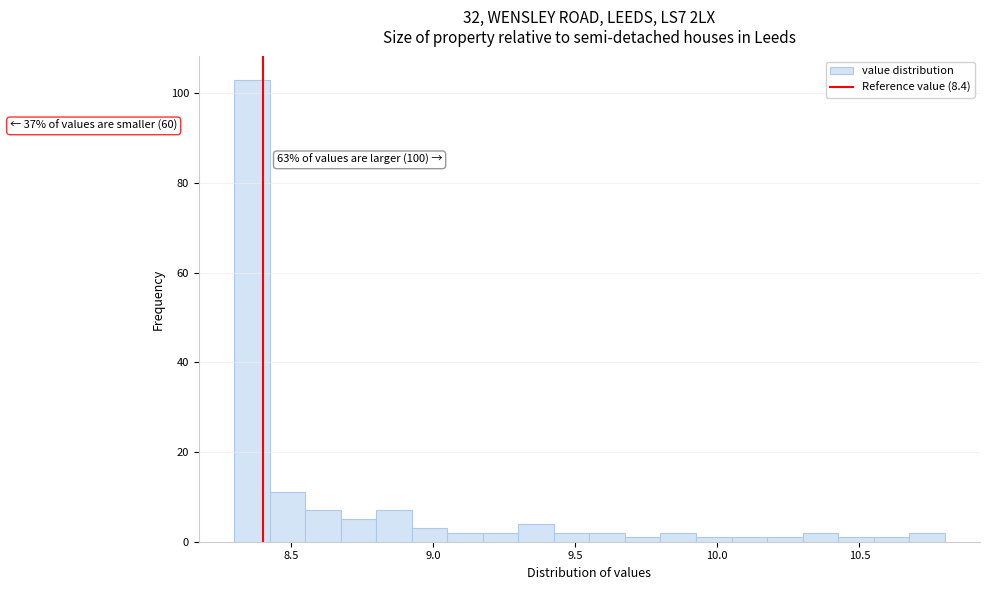

Read against the x-axis, roughly where is the centre of the tallest bar?

8.35